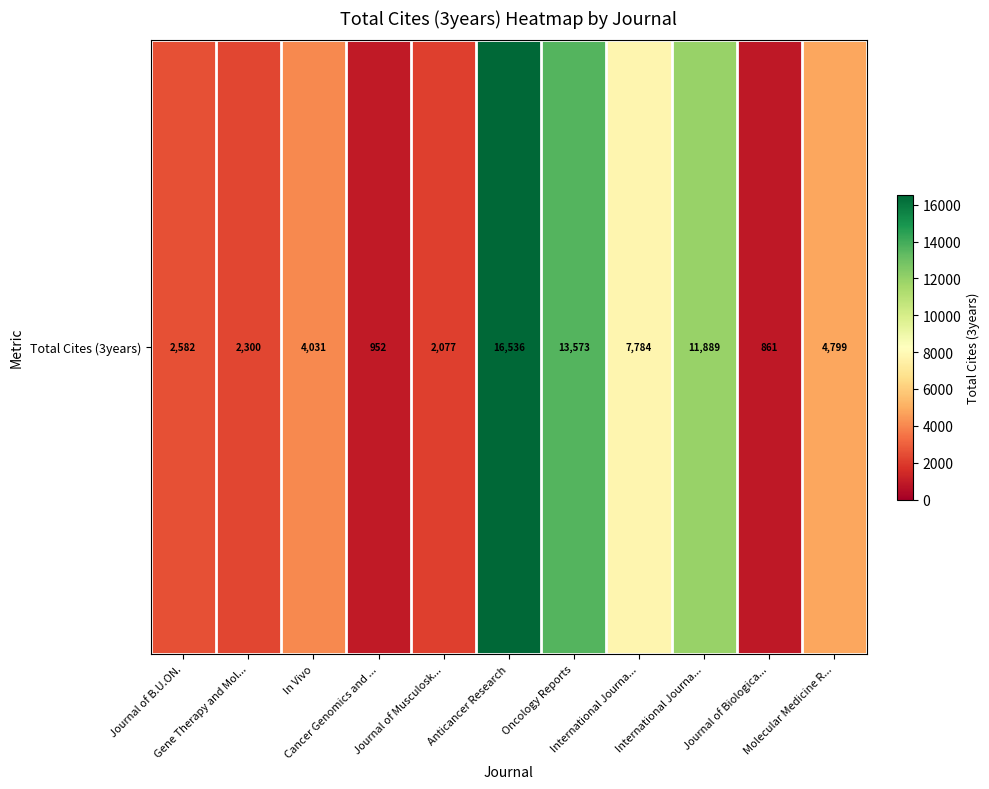

What is the difference between the values at Anticancer Research and In Vivo?

12505